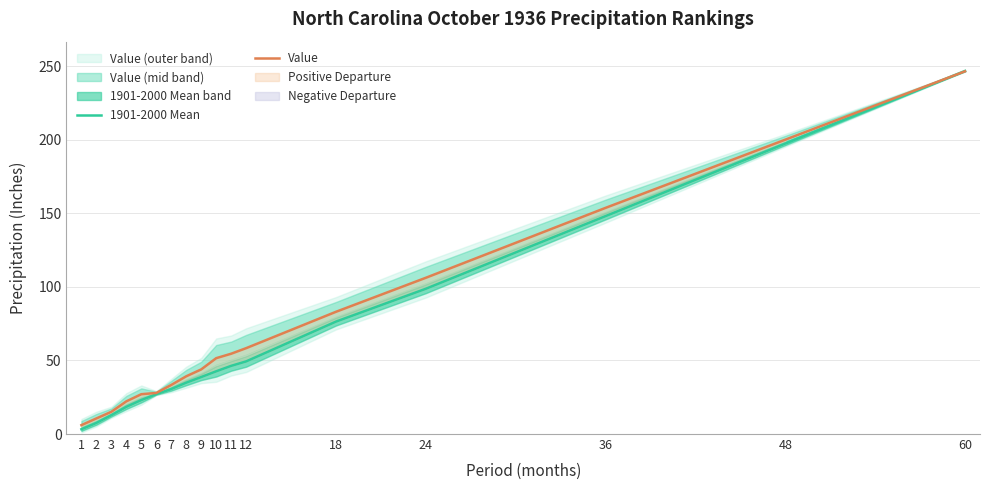

What value does the 1901-2000 Mean series have at 24?

98.7